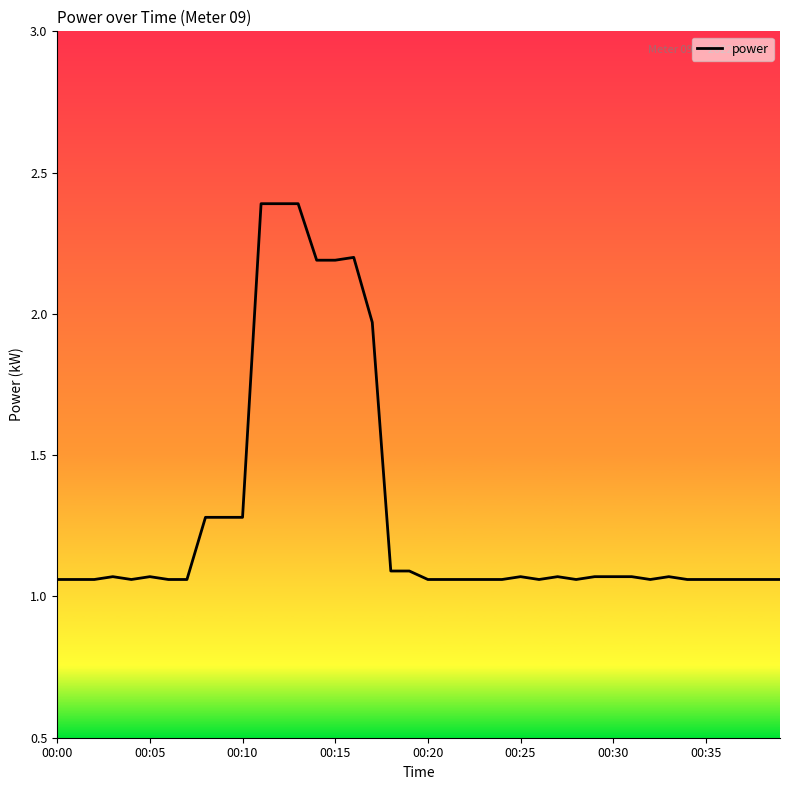

What is the difference between the maximum and minimum values?

1.3